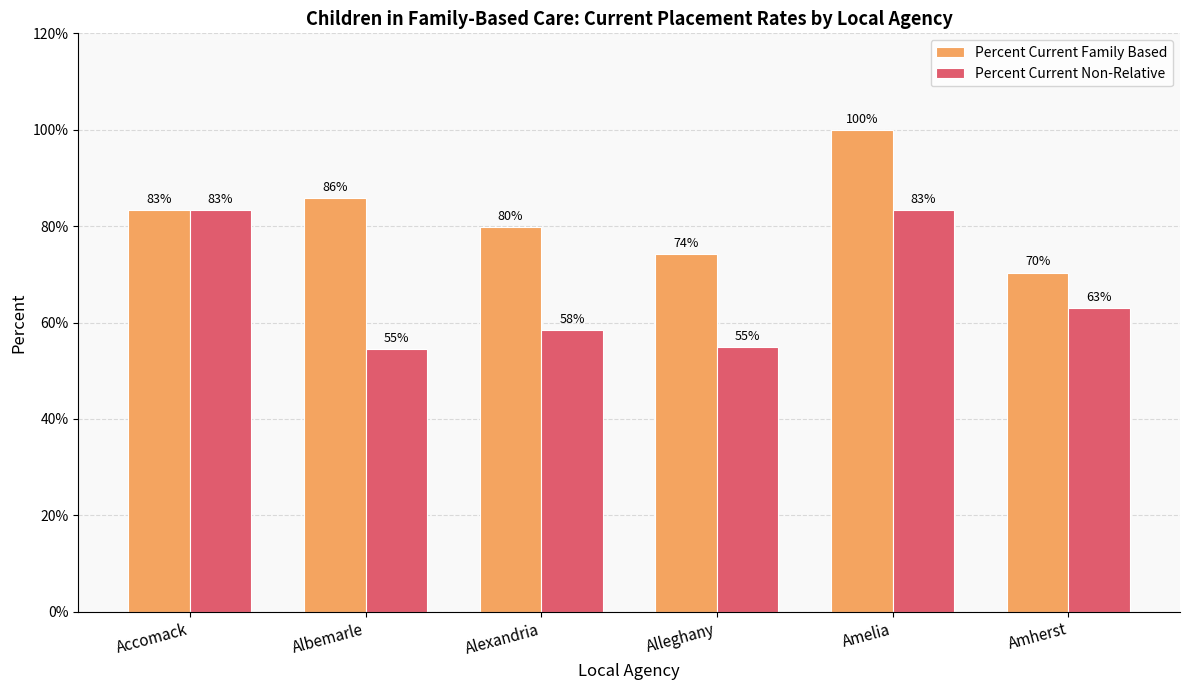

Between Alexandria and Amherst, which series saw the biggest shift?

Percent Current Family Based